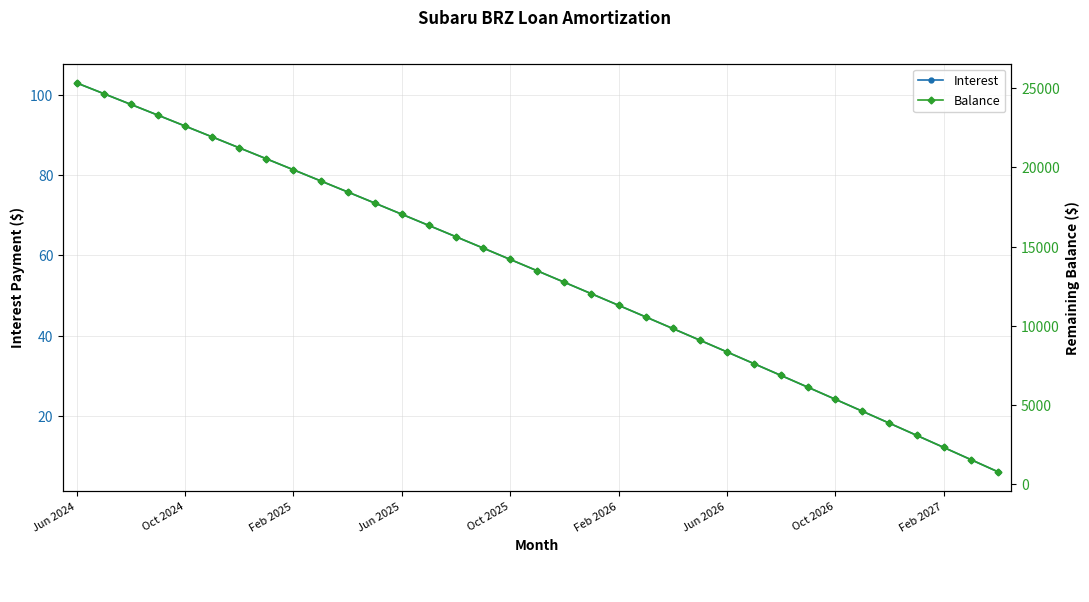

What is the highest value of the Interest series?

103.0